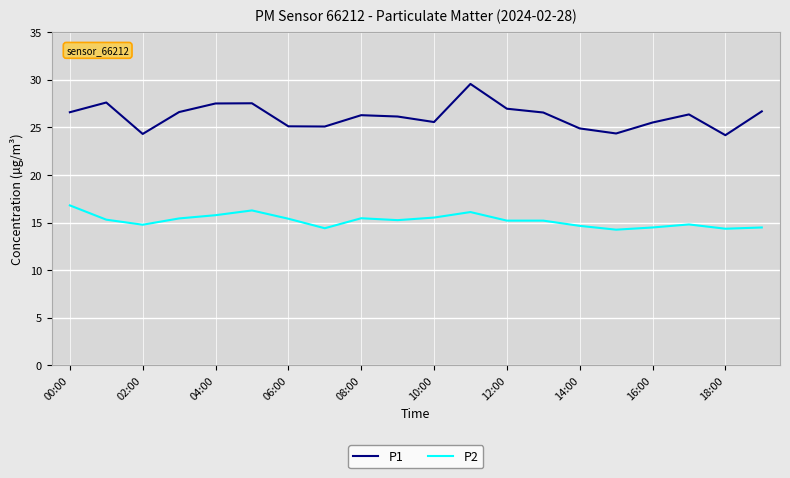

Rank the series by their maximum value, from lowest to highest.

P2, P1